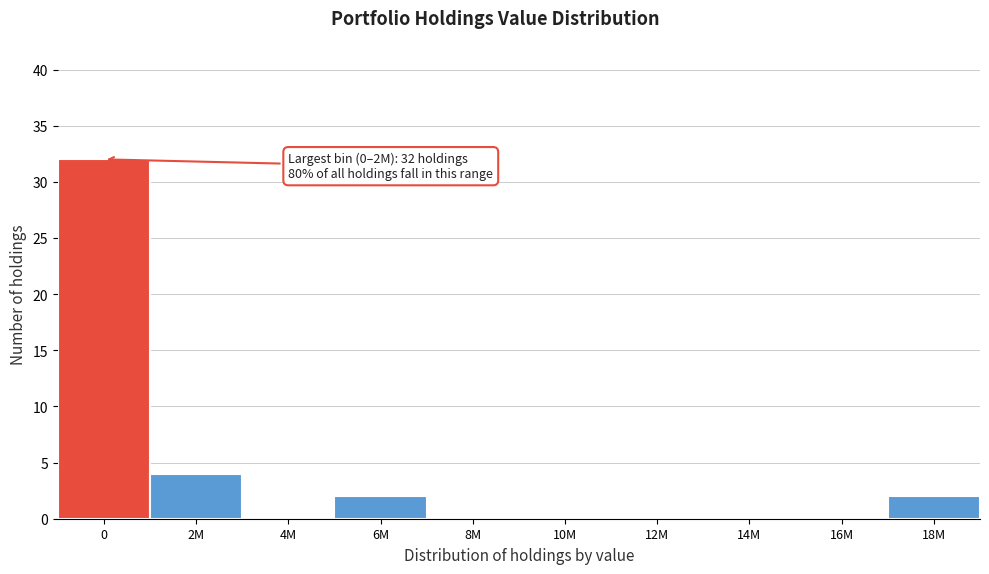

Reading right to left, what are all the values shown in this chart?

18M=2	16M=0	14M=0	12M=0	10M=0	8M=0	6M=2	4M=0	2M=4	0=32